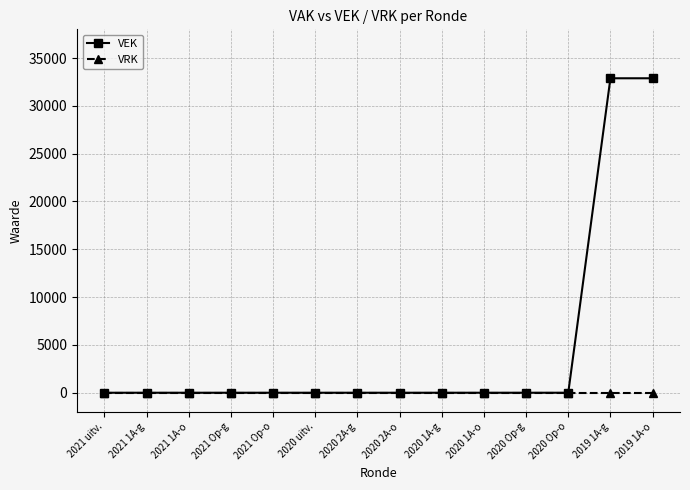

What is the label of the 3rd point from the right?

2020 Op-o